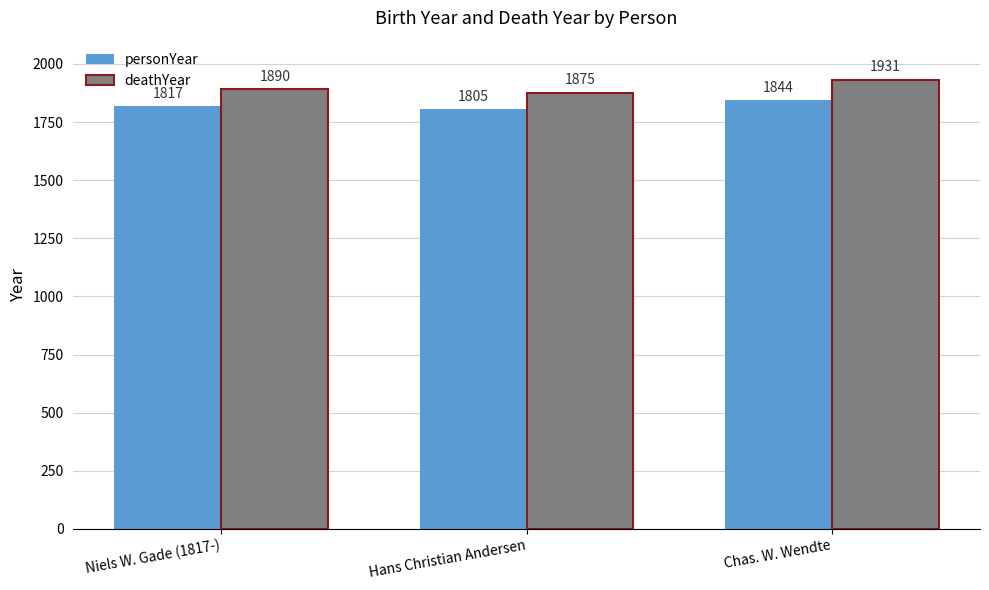

What are all the series names shown in the legend?

personYear, deathYear